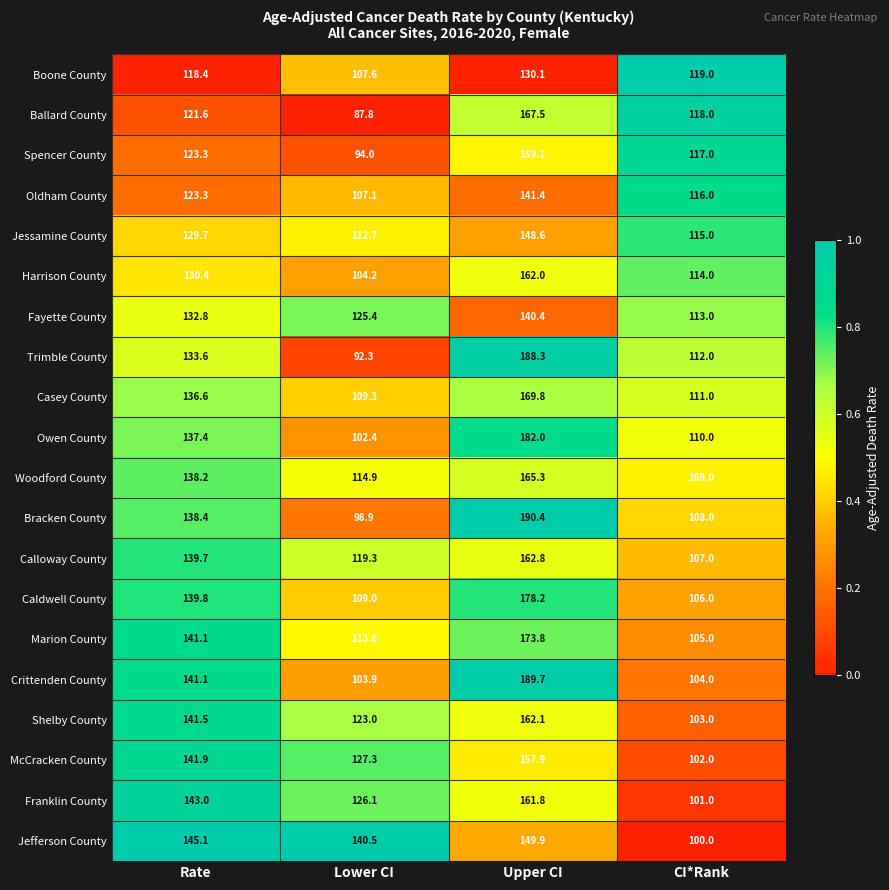

What is the sum of all Crittenden County values?

538.7